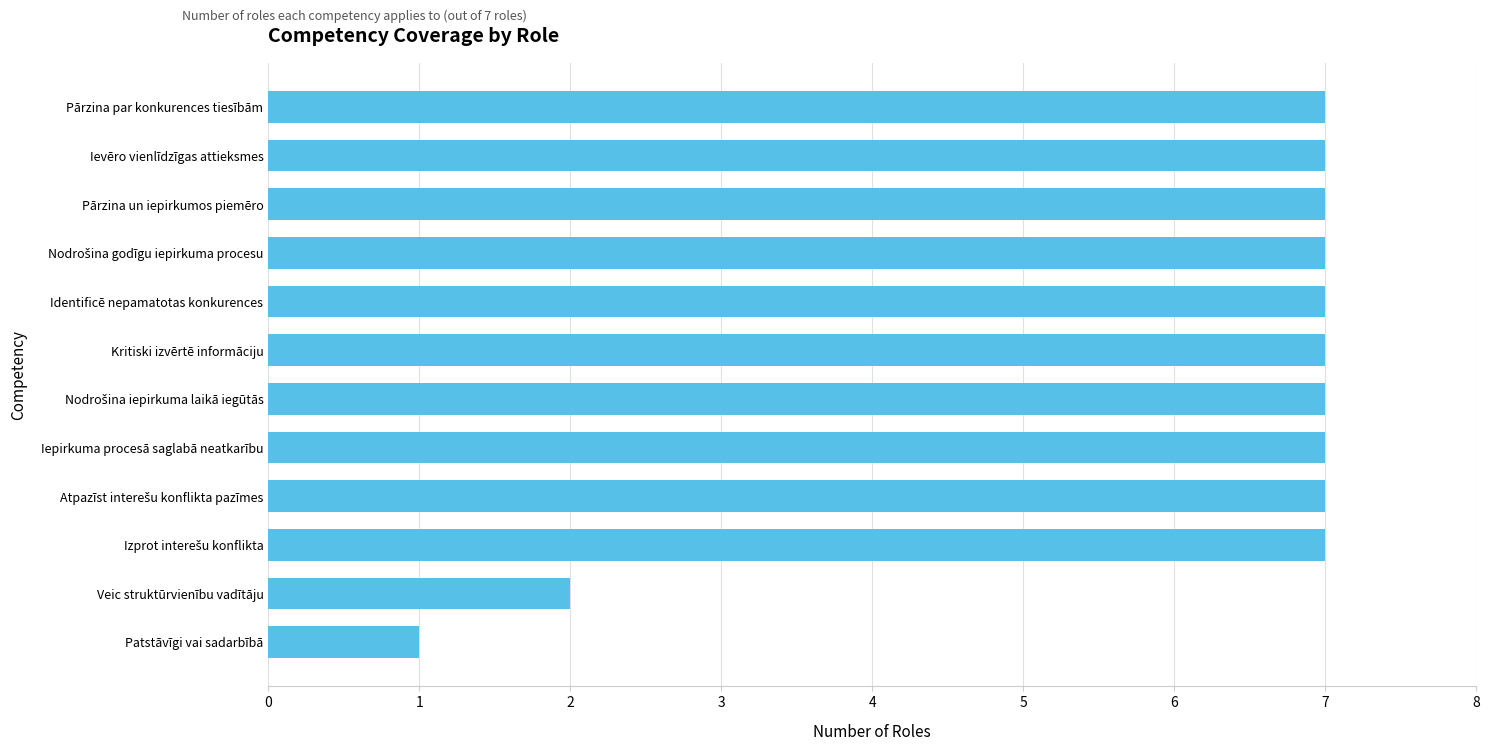

Reading bottom to top, extract all data points from this chart.

1	2	7	7	7	7	7	7	7	7	7	7